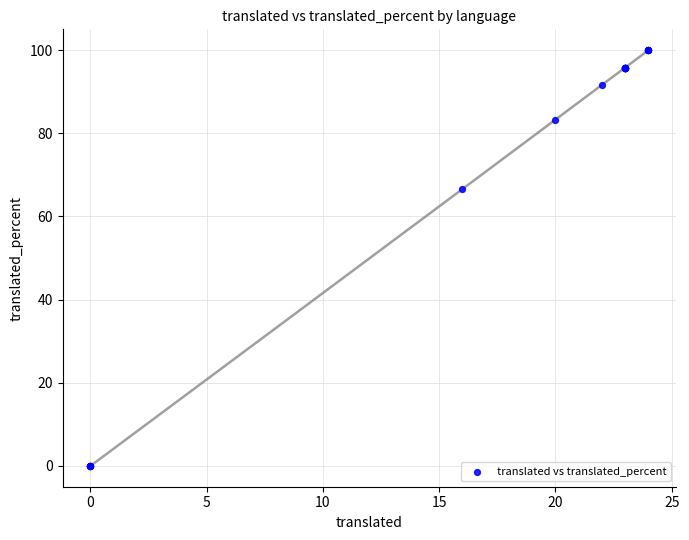

What Y value in the scatter plot is closest to 50?

66.6